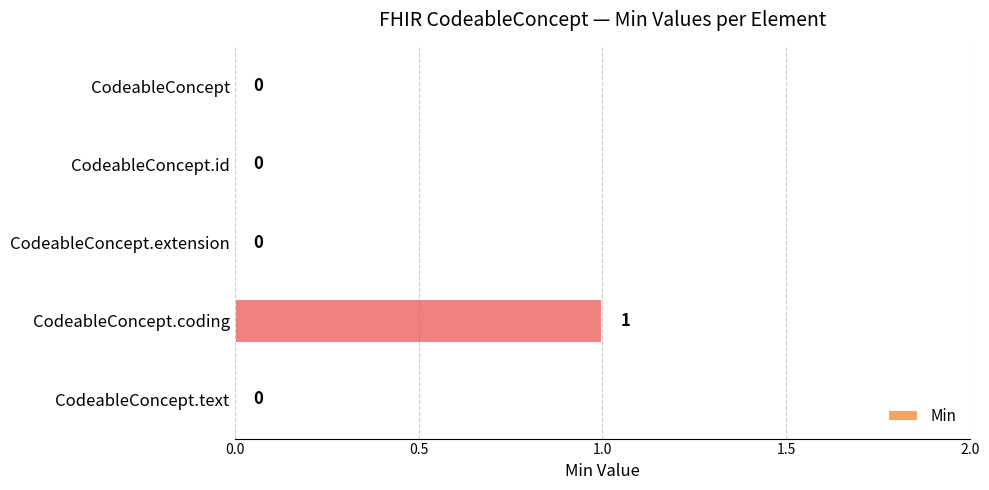

Is it true that the value at CodeableConcept.text is 0?

True